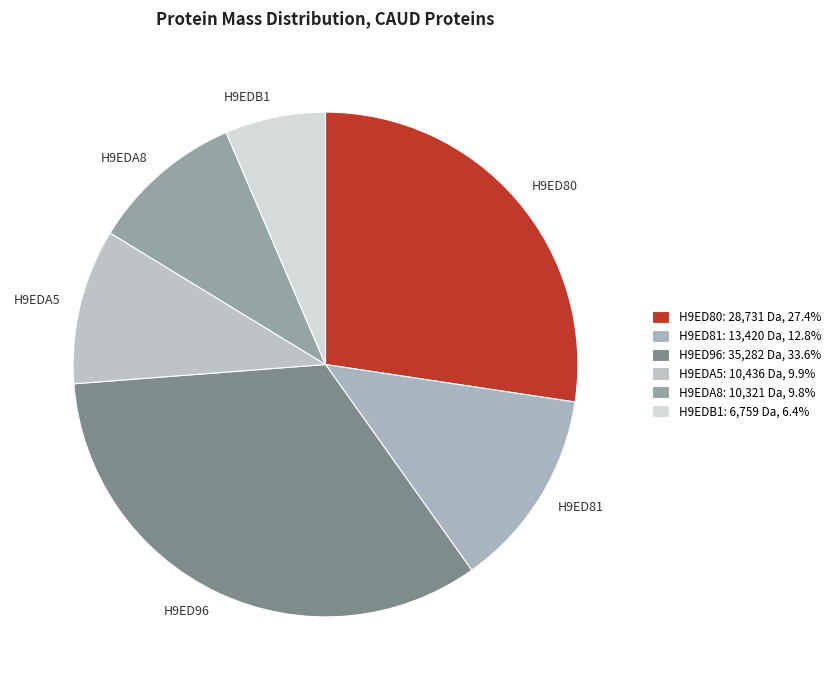

How many slices are in this pie chart?

6